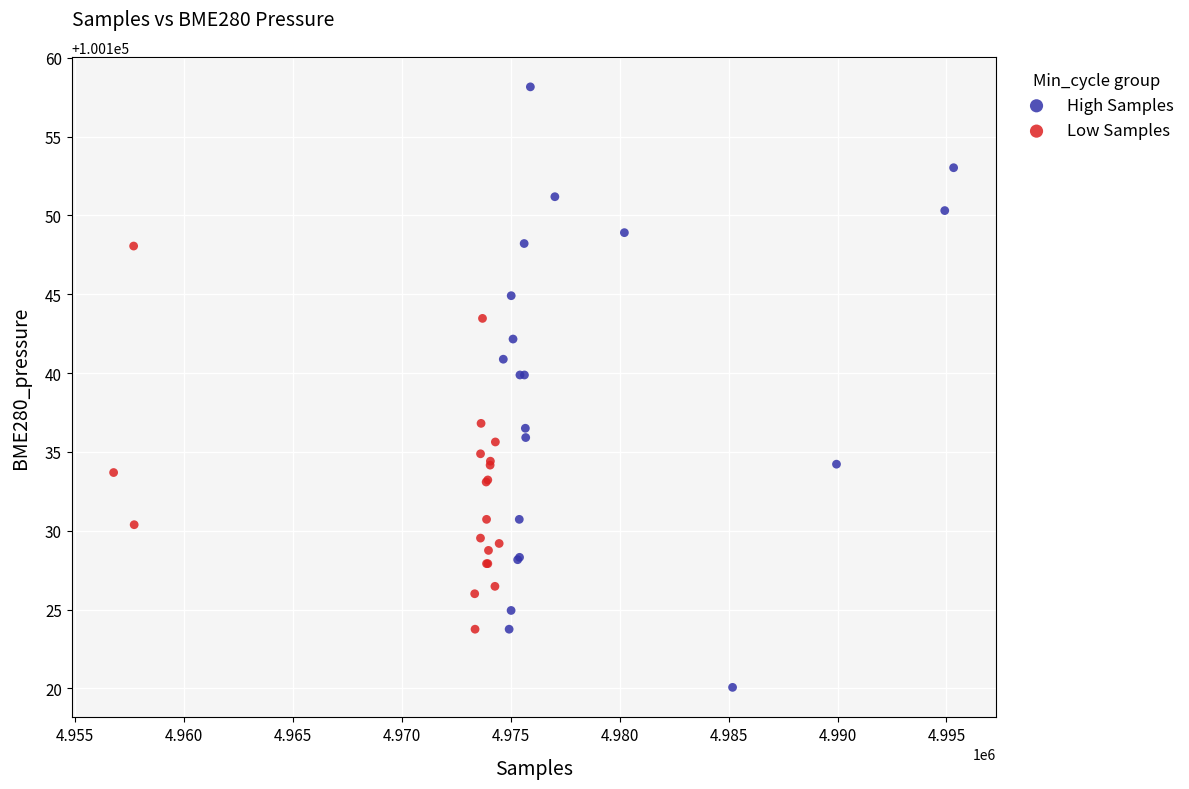

Which series contains the lowest Y value?

High Samples